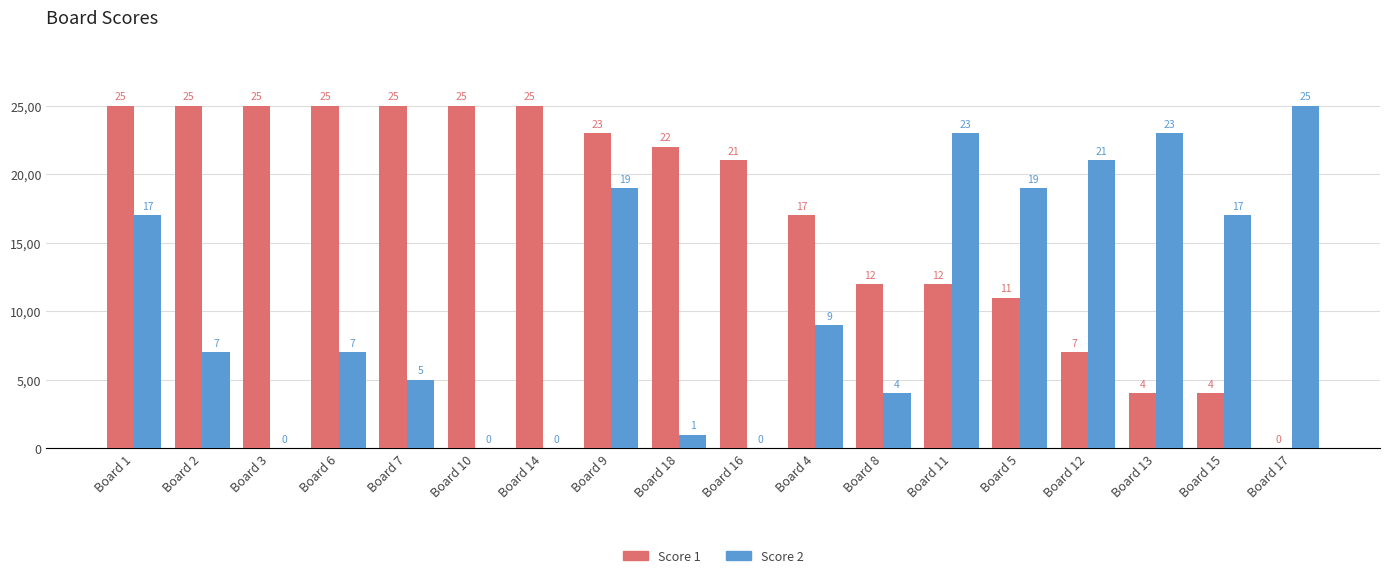

What is the label of the 5th bar from the left?

Board 7